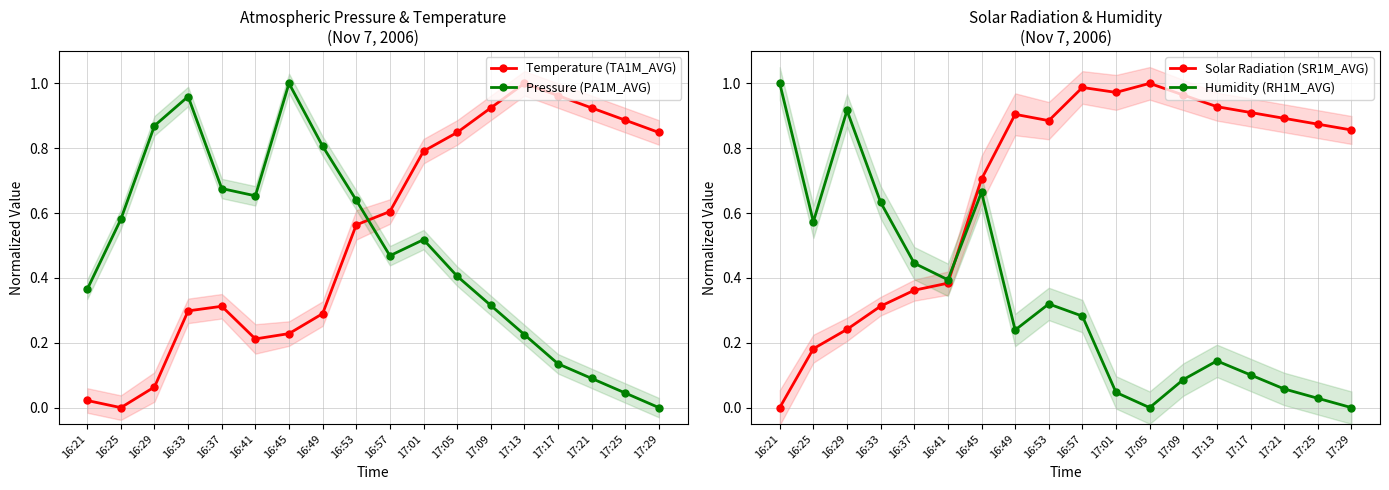

What is the difference between the highest and lowest values at 17:29?

0.9